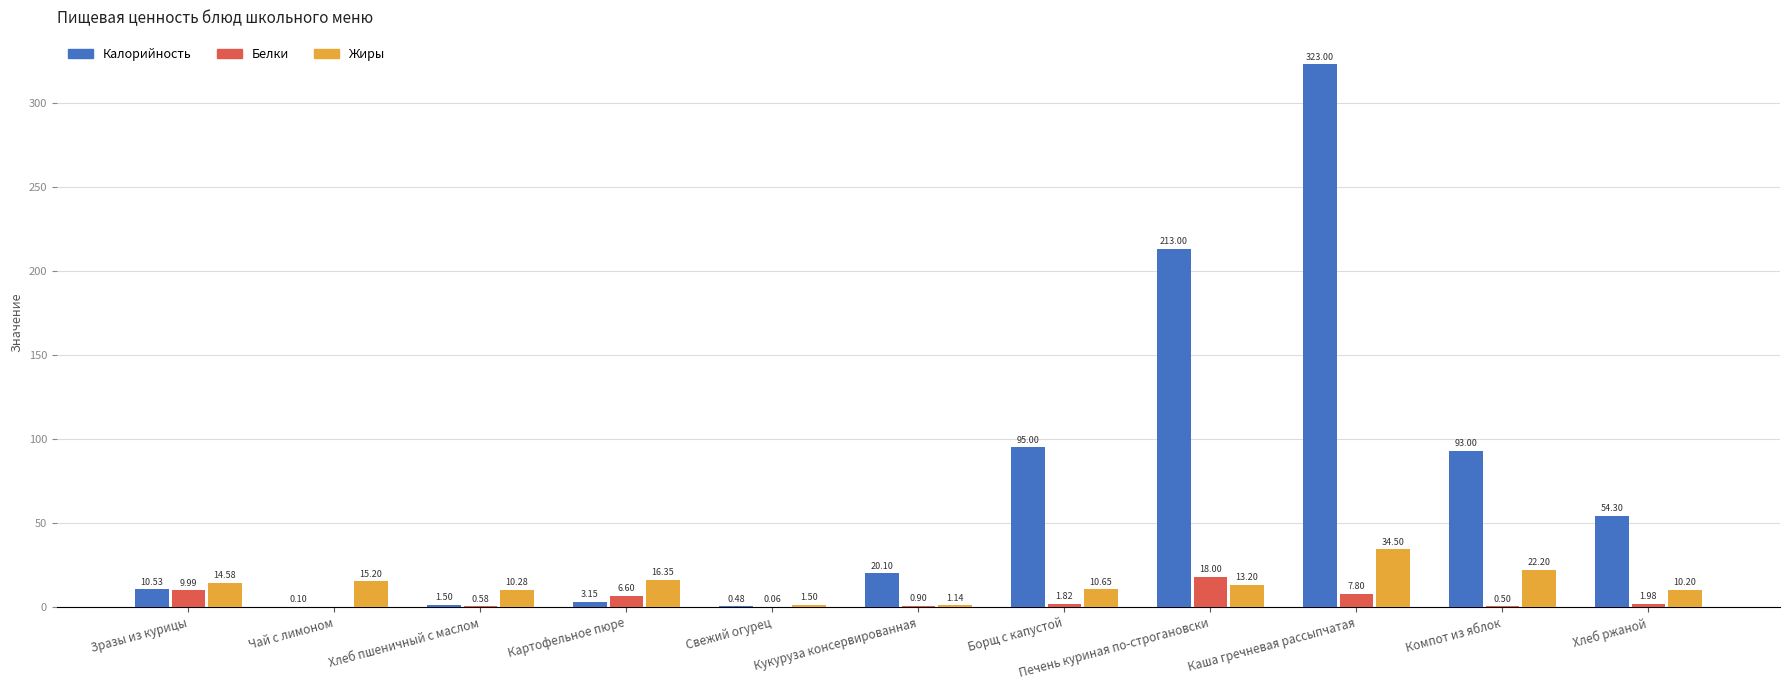

Between Кукуруза консервированная and Борщ с капустой, which series saw the biggest shift?

Калорийность